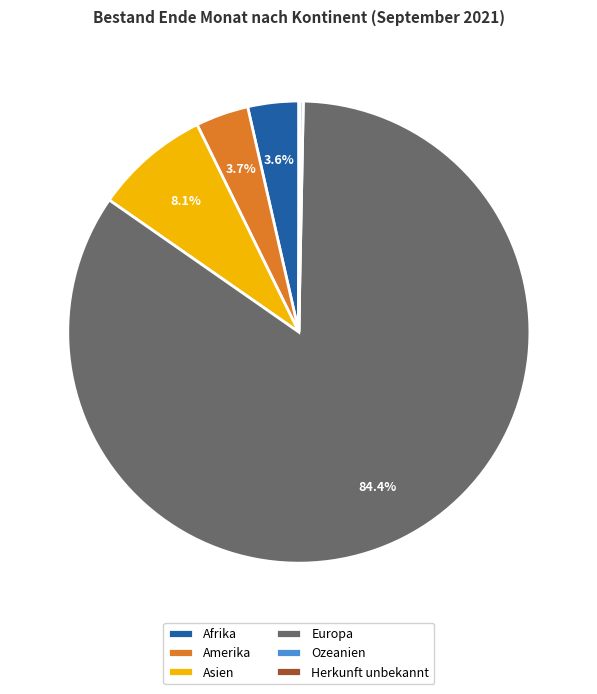

Which has a higher value, Amerika or Europa?

Europa